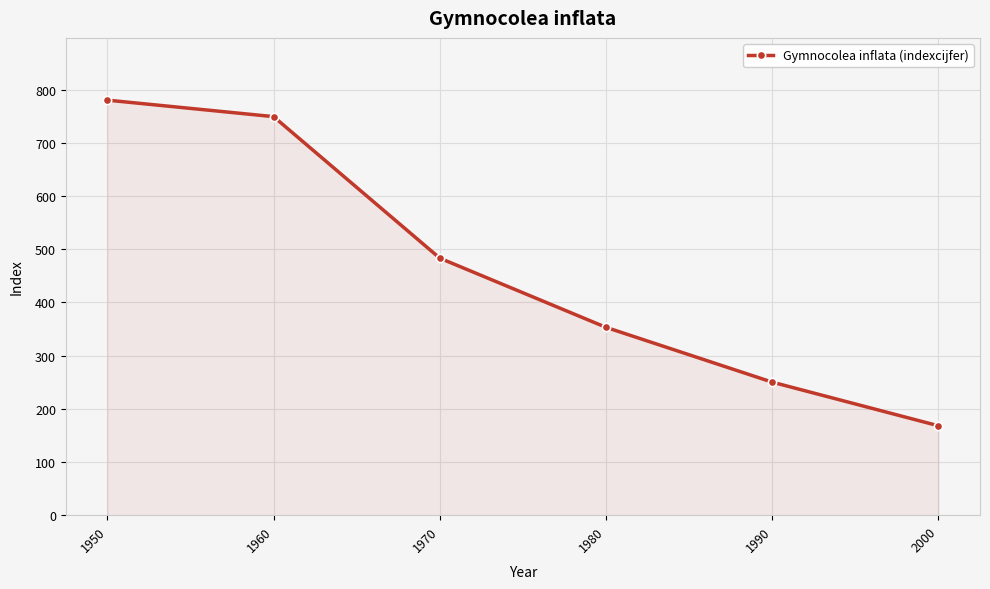

Reading left to right, what are all the values shown in this chart?

1950=780	1960=749	1970=483	1980=353	1990=250	2000=168